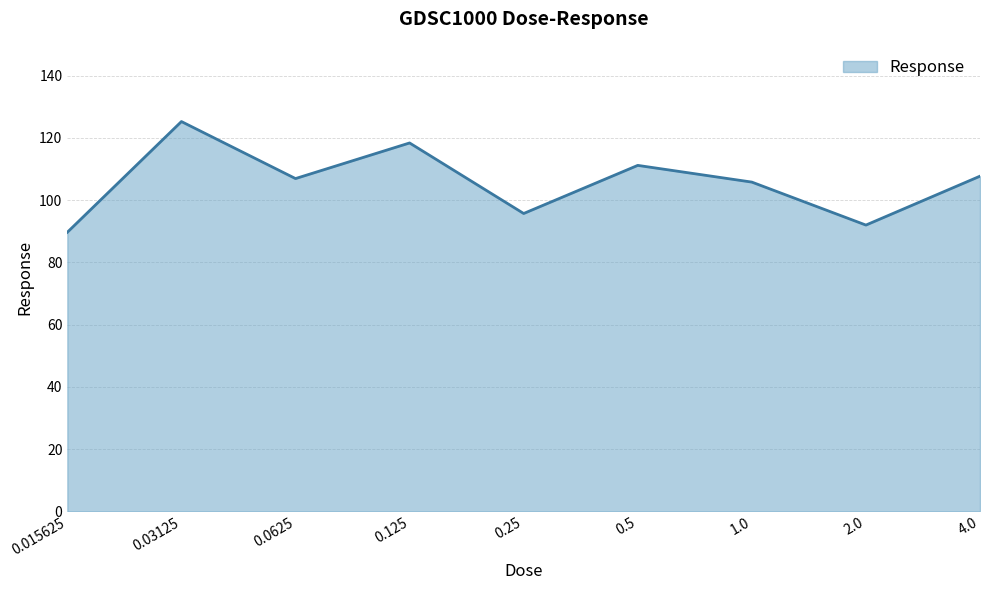

What is the maximum value shown in the chart?

125.2